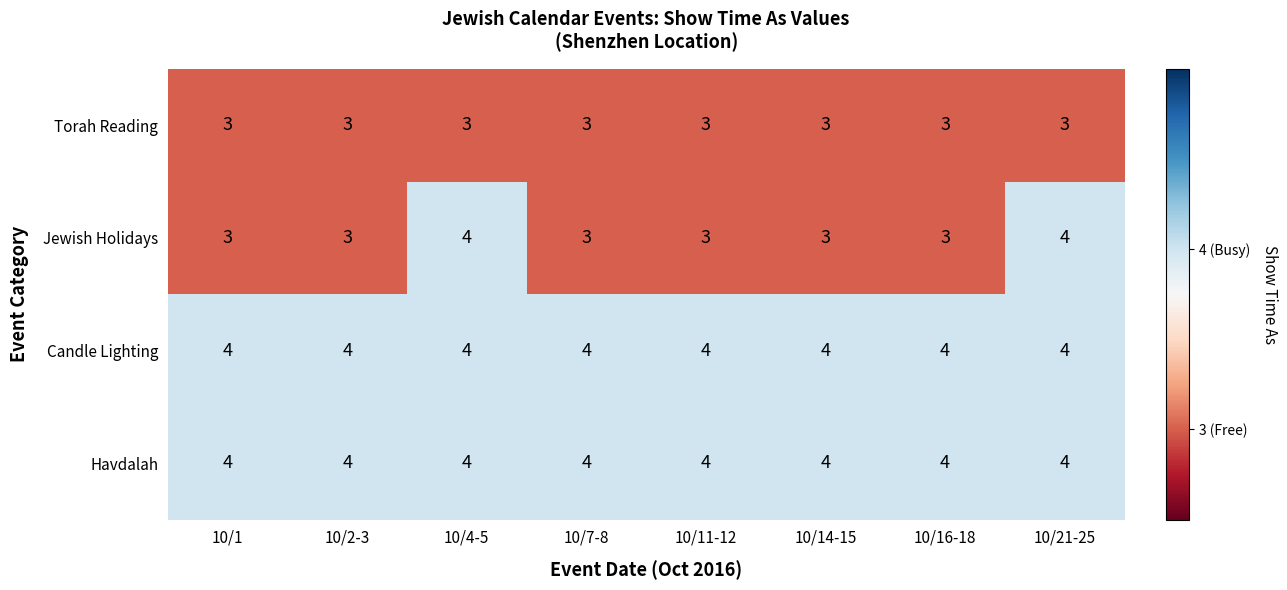

Which series has the widest spread of values?

Jewish Holidays